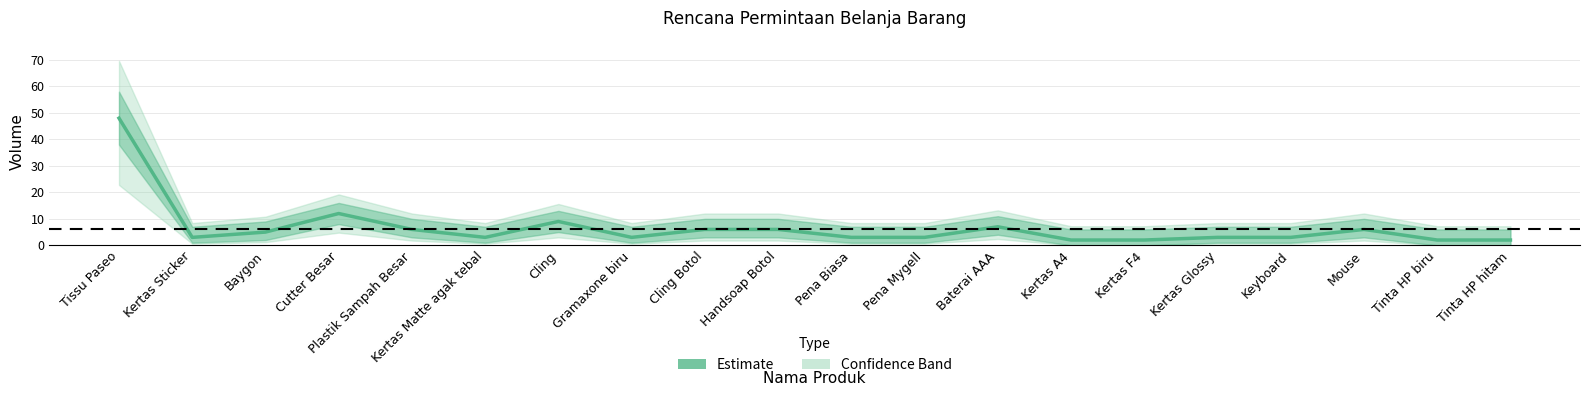

How many values exceed 3?

9